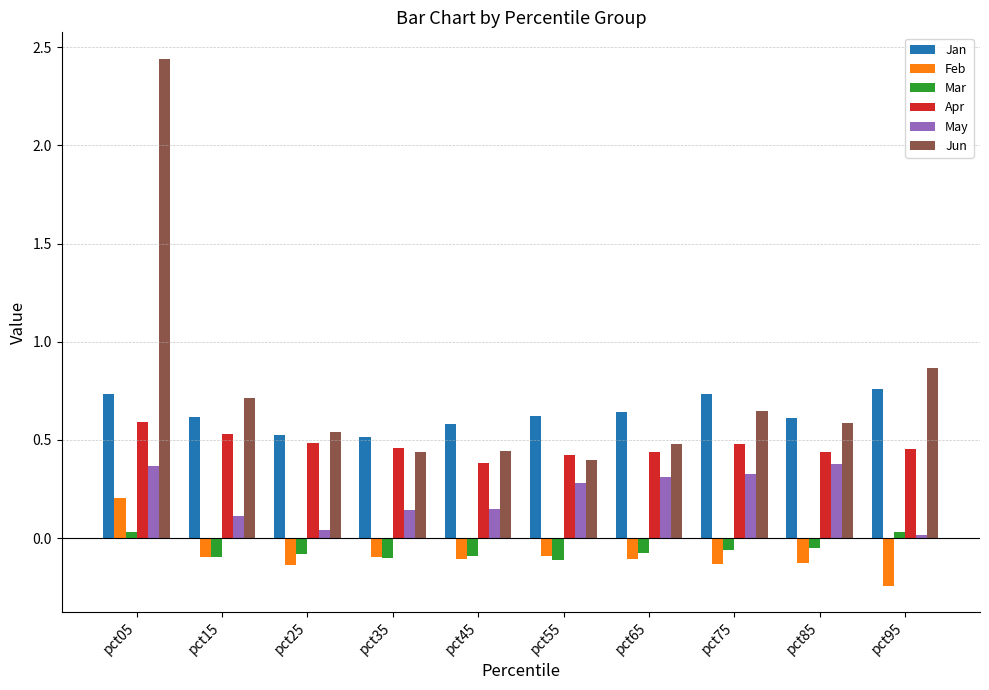

How many values in Feb are below zero?

9